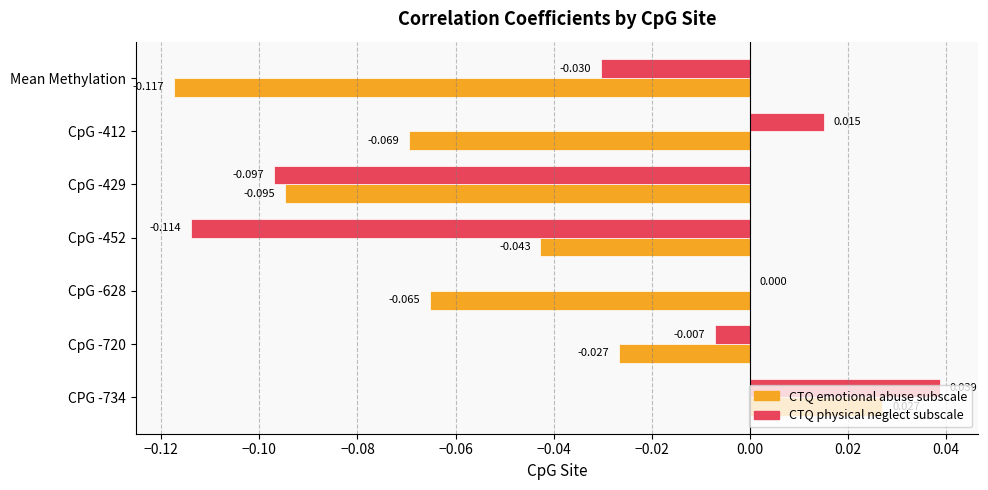

Which series has the largest total across all categories?

CTQ physical neglect subscale